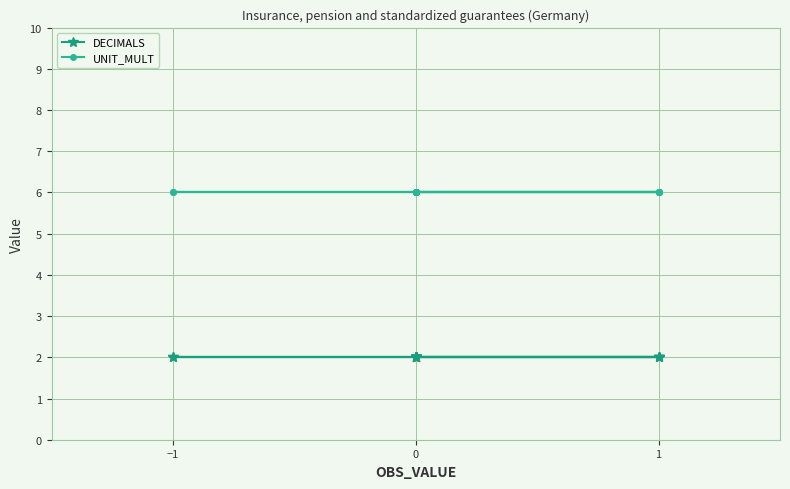

How many lines are shown in the chart?

2